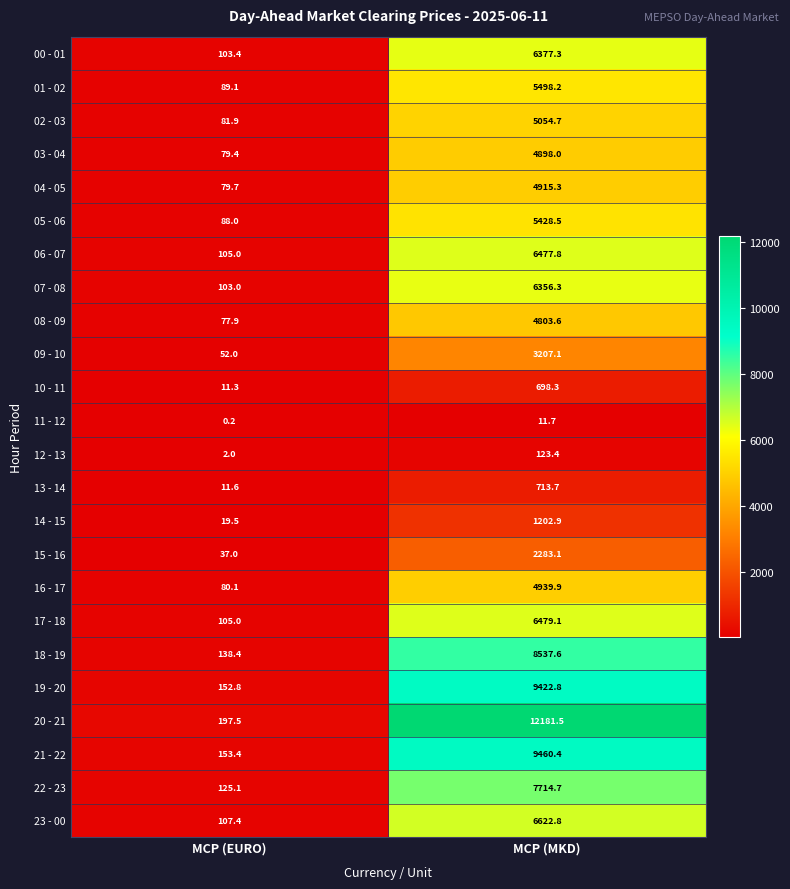

Which series has the largest range (max minus min)?

20 - 21